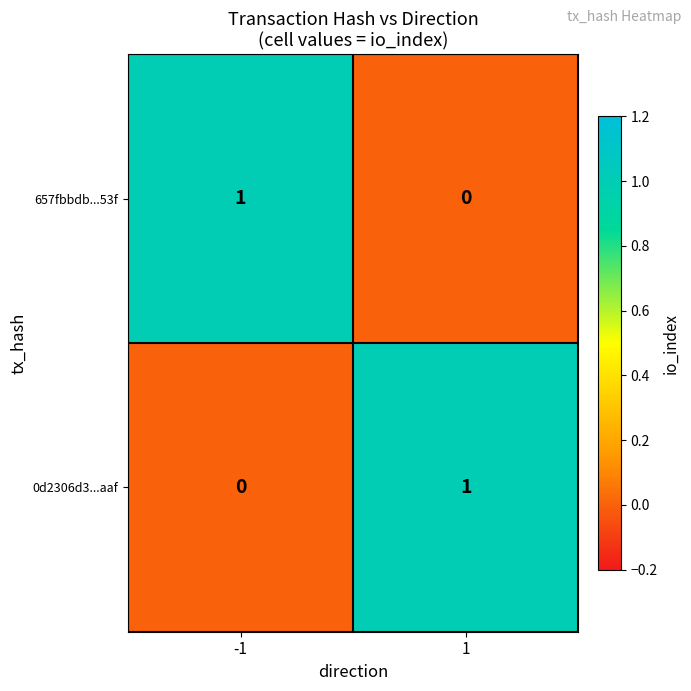

The value of 0d2306d3...aaf at -1 is 0. True or false?

True